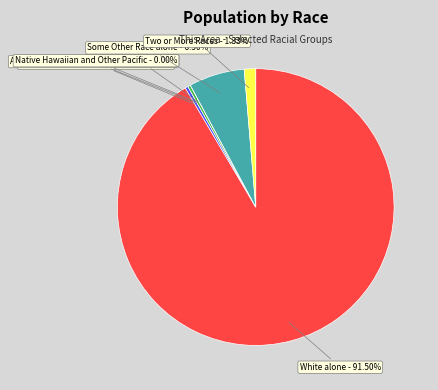

The American Indian and Alaska Native slice represents 7% of the pie. True or false?

False